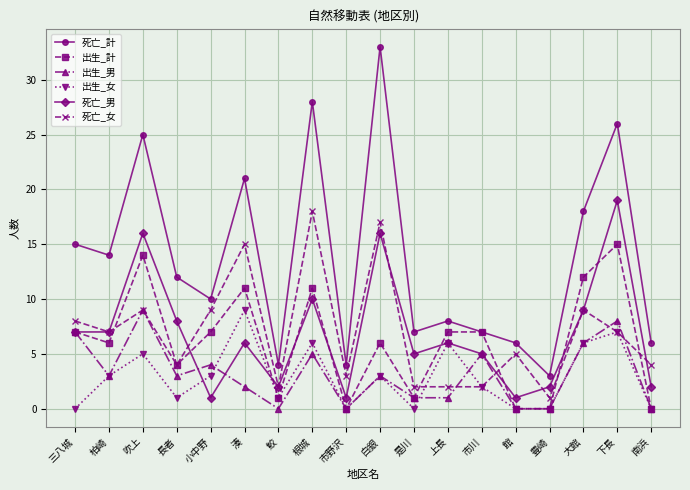

At which category does 出生_計 reach its first local valley?

柏崎